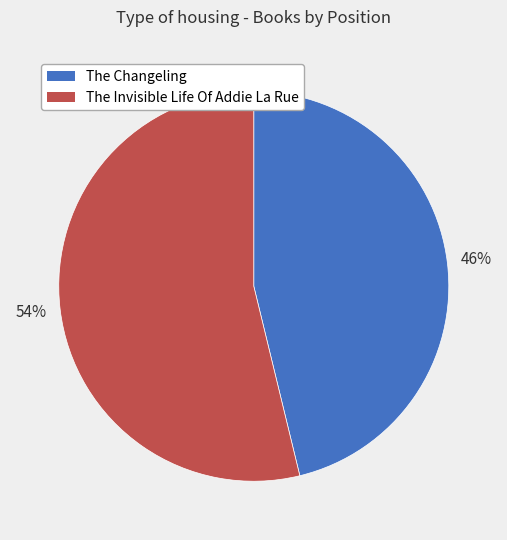

What is the smallest slice in the pie chart?

The Changeling